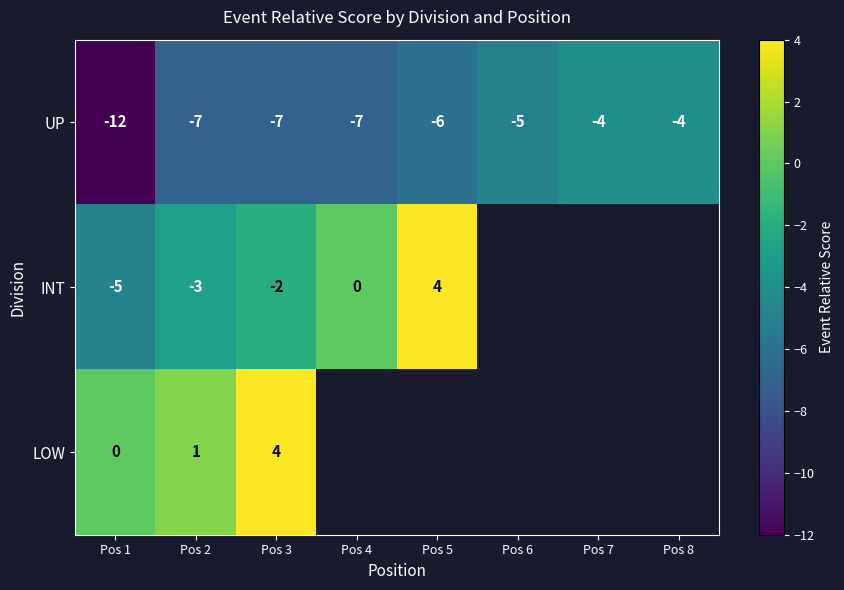

Is it true that UP equals -2 at Pos 4?

False